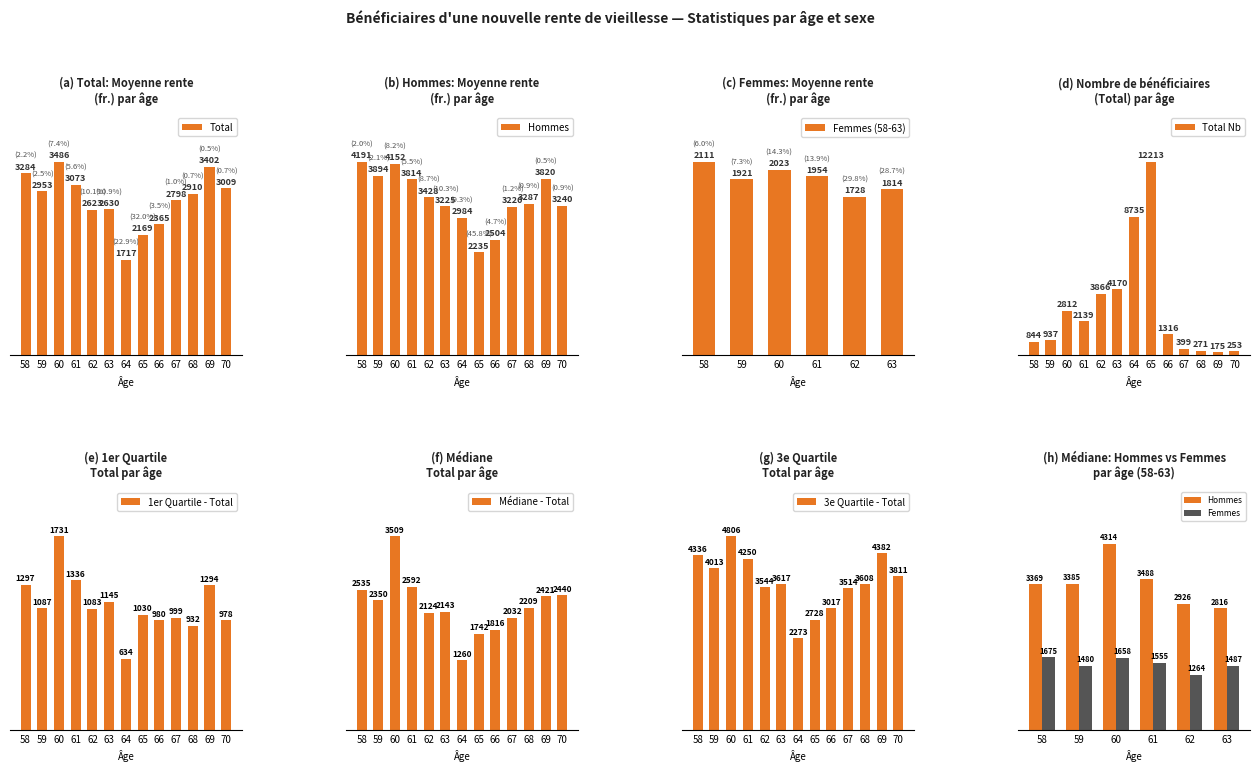

How many bars are there in each group?

2